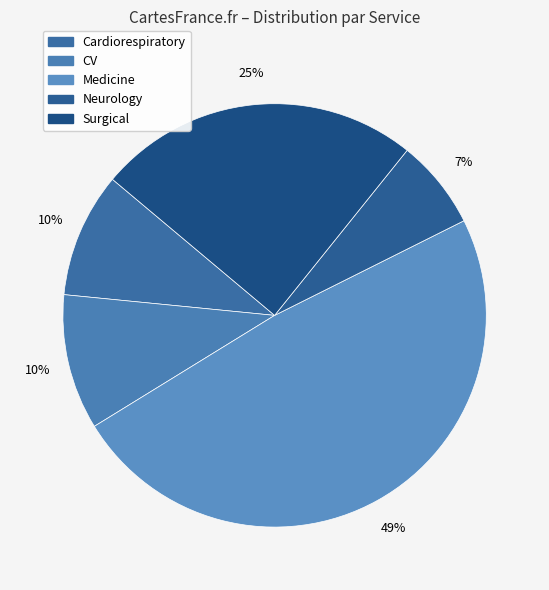

Is CV the majority of the pie?

No